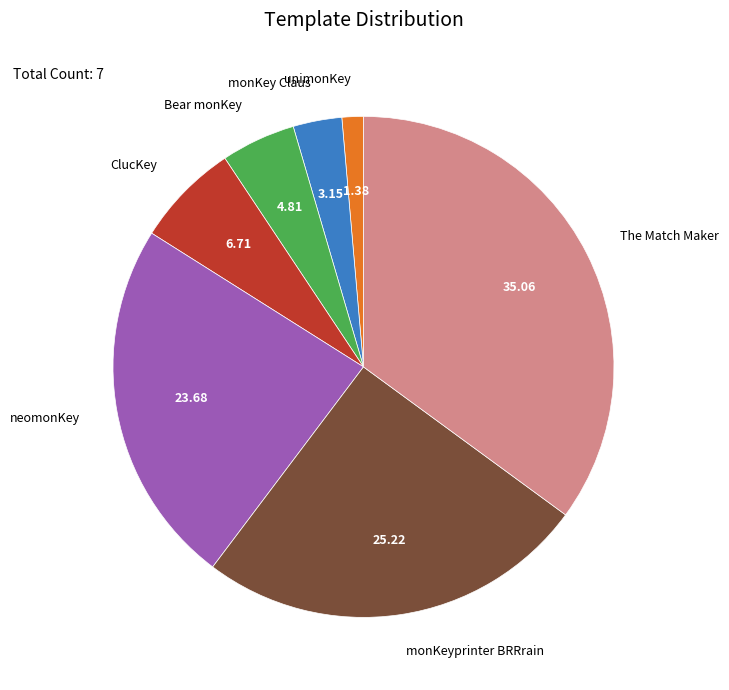

Is there a majority slice in this chart?

No